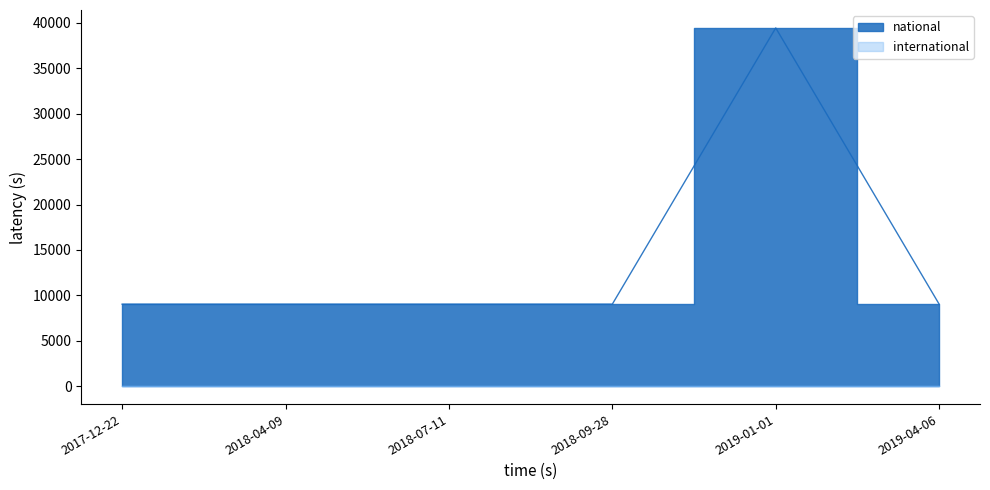

True or false: the data shows 5483 at 2018-09-28.

False